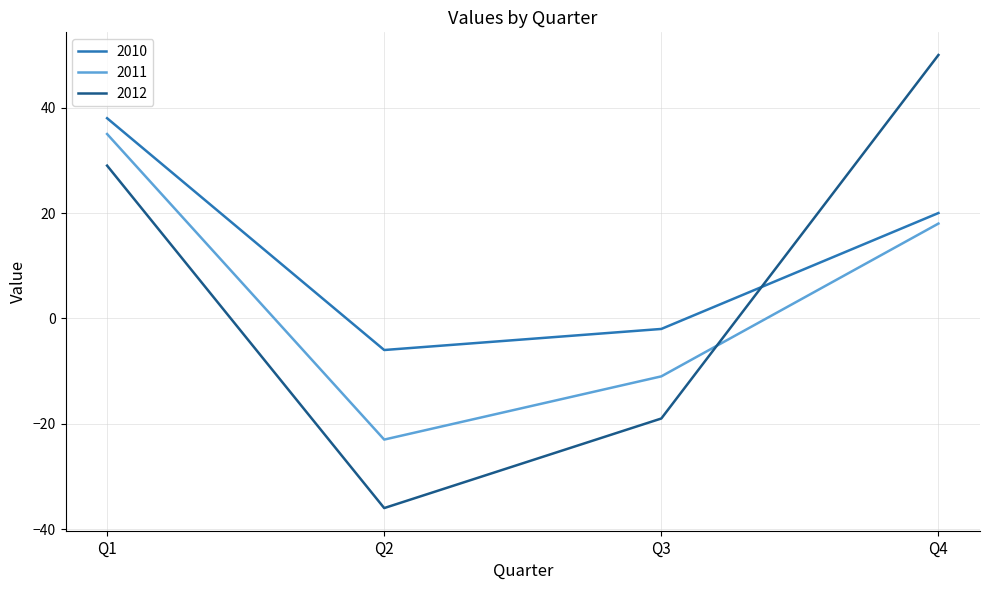

Rank the series by their average value, from lowest to highest.

2011, 2012, 2010